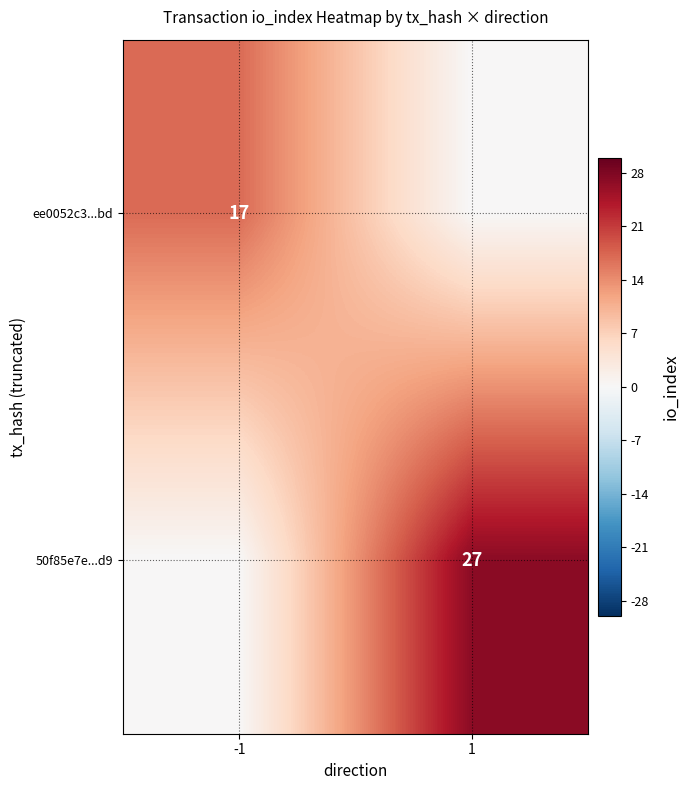

Is it true that 50f85e7e...d9 equals 47 at 1?

False